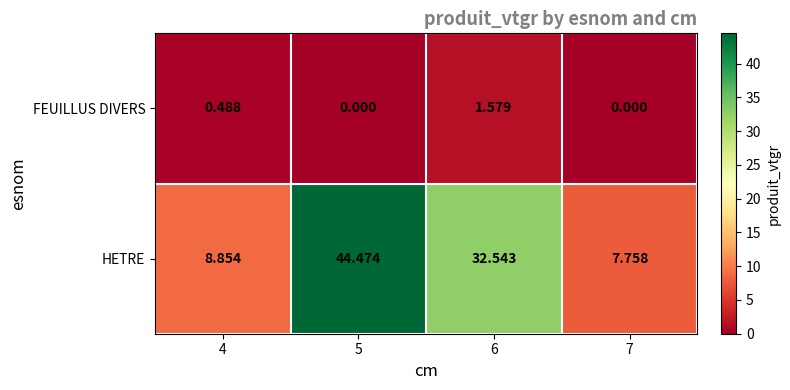

How many values in the HETRE series exceed 32?

2